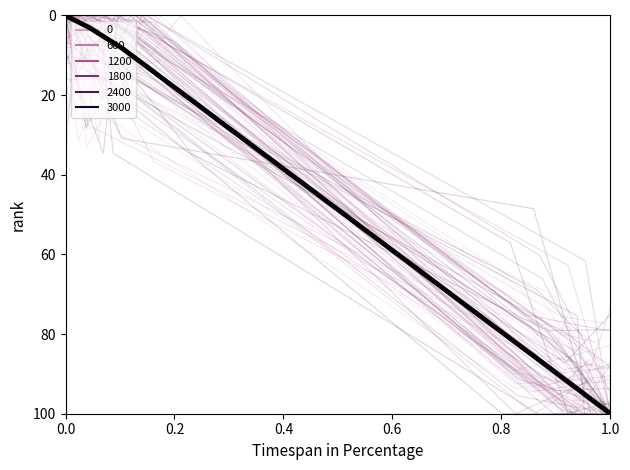

Where is the data nearest to the value 50?

0.6